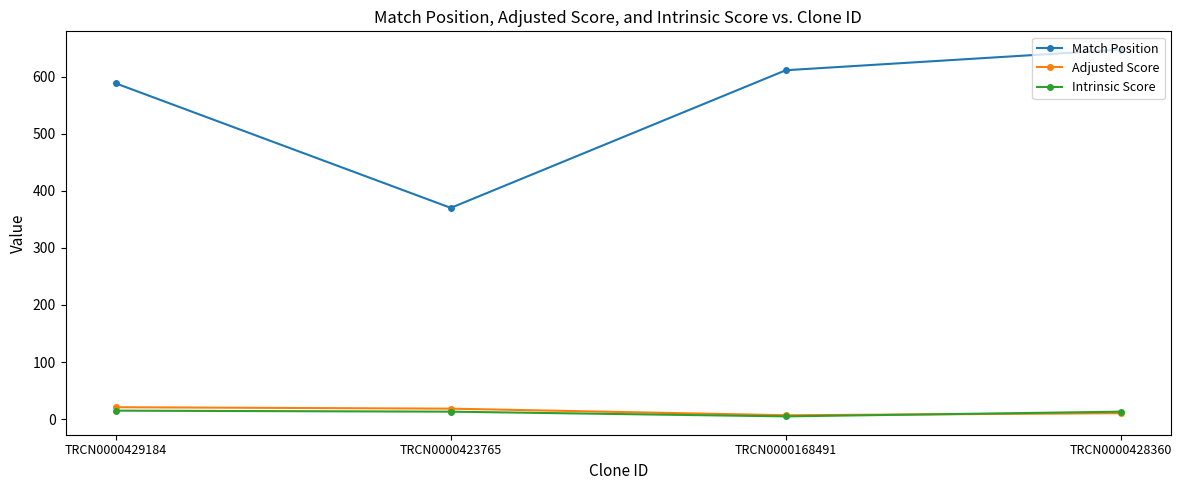

True or false: Intrinsic Score and Match Position cross at least once.

False